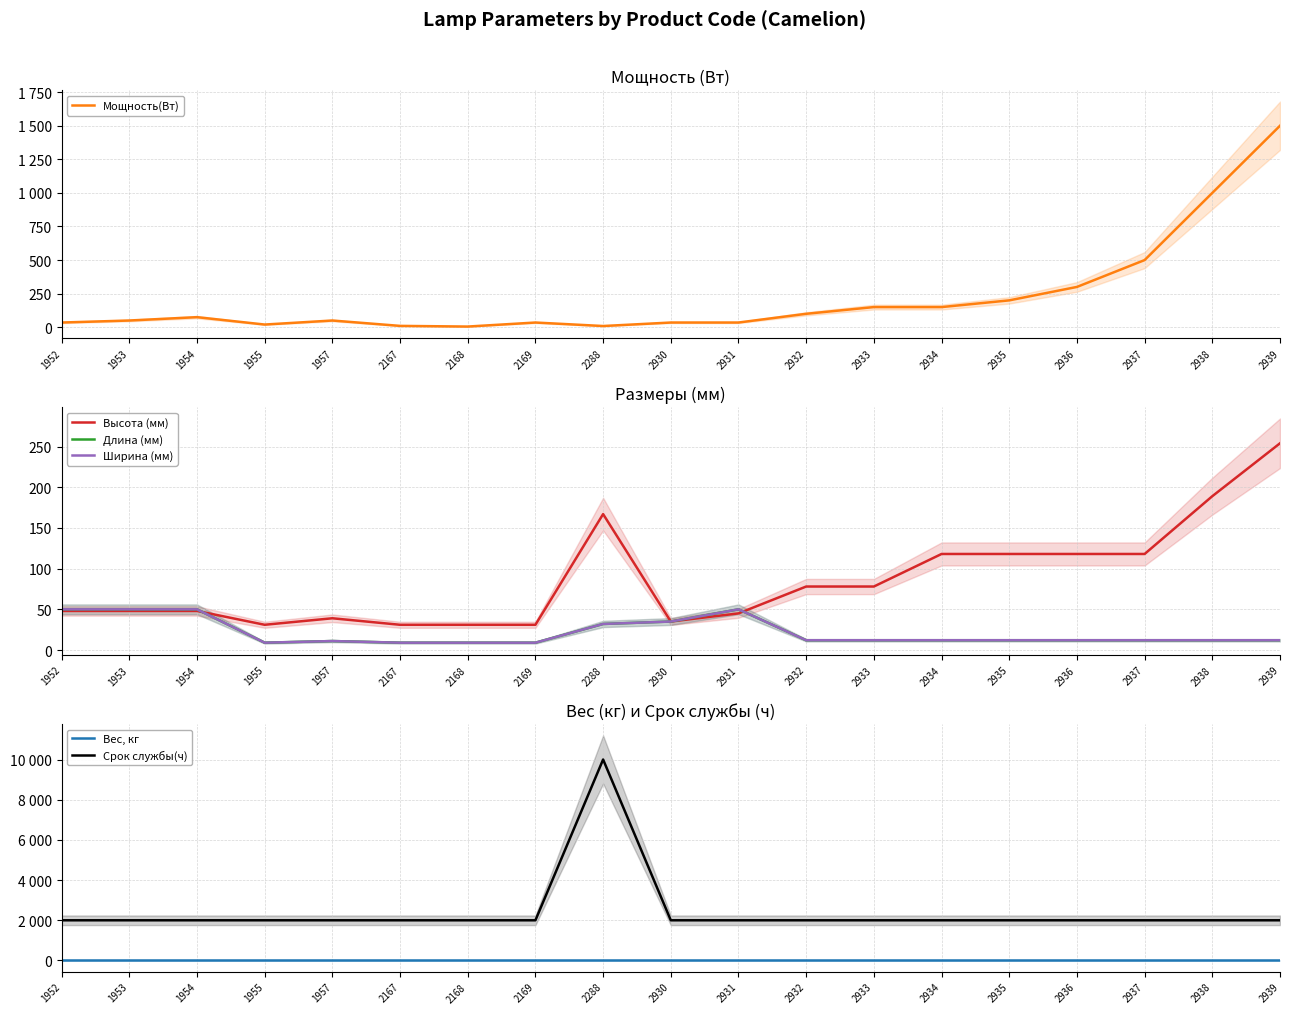

Where does the Длина (мм) series first go above 12?

1952